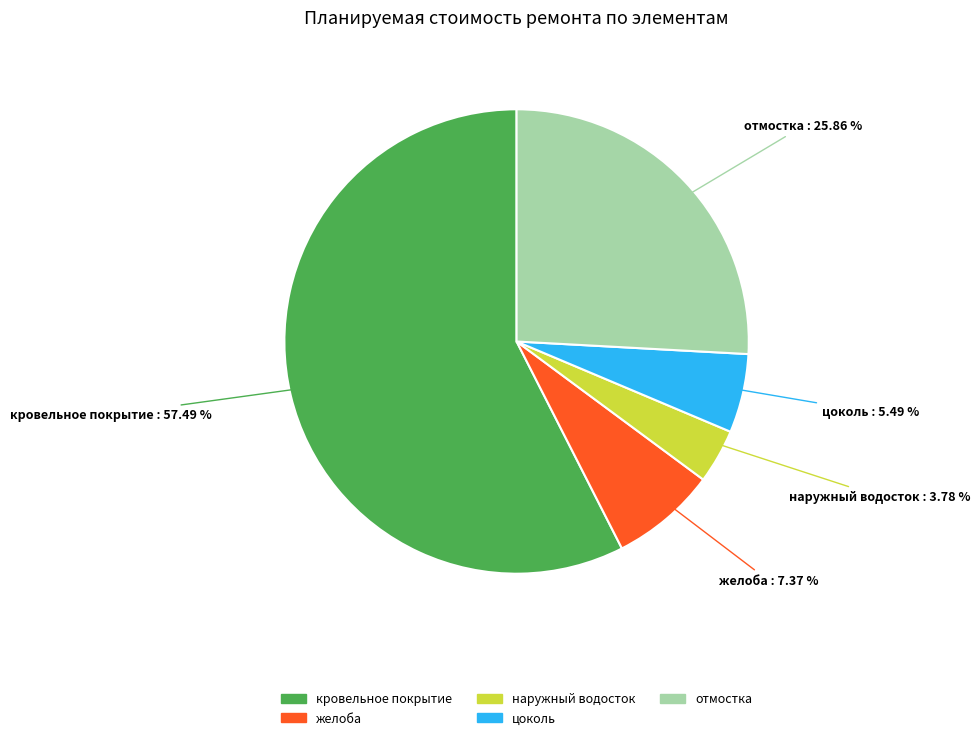

How many segments does this pie chart have?

5